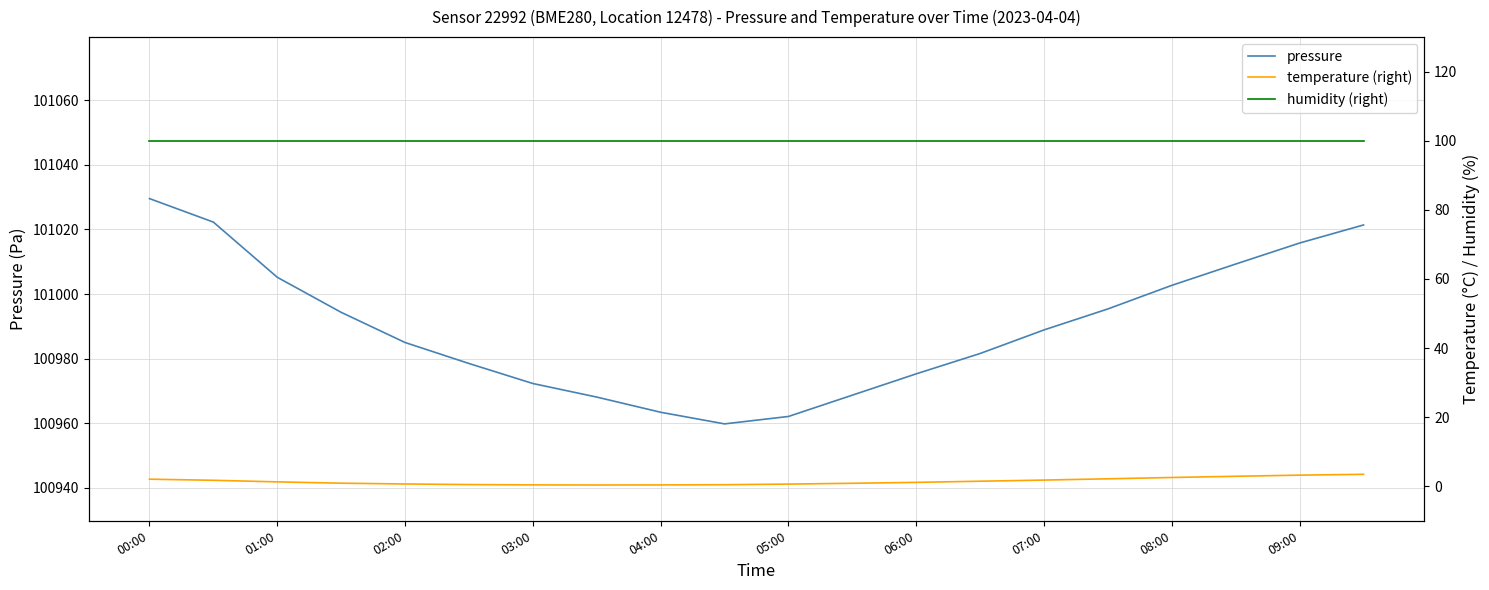

Is it true that pressure equals 66331.6 at 09:00?

False